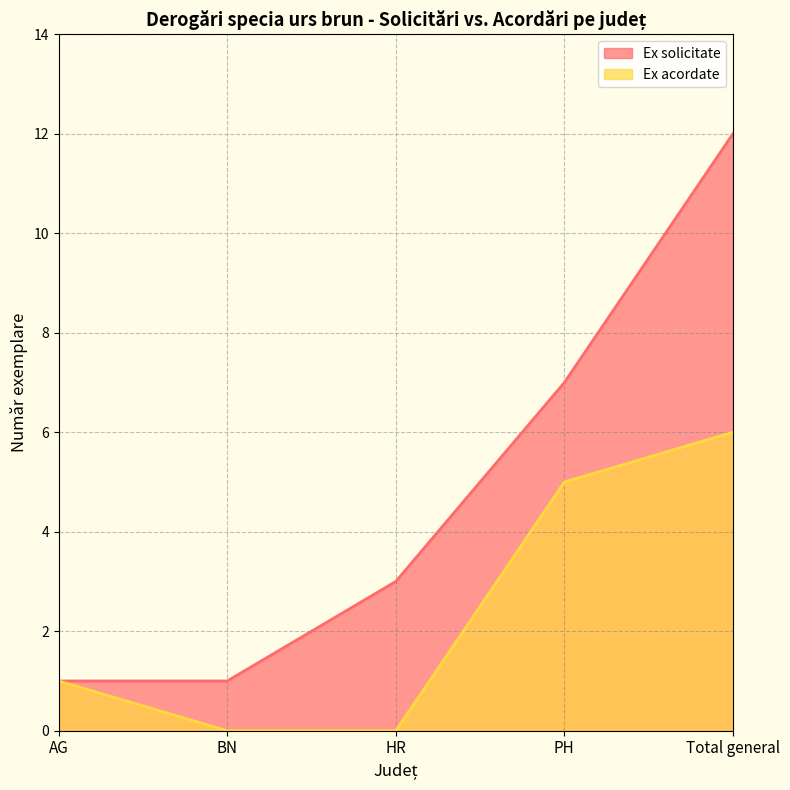

At which category is the sum across all series the highest?

Total general